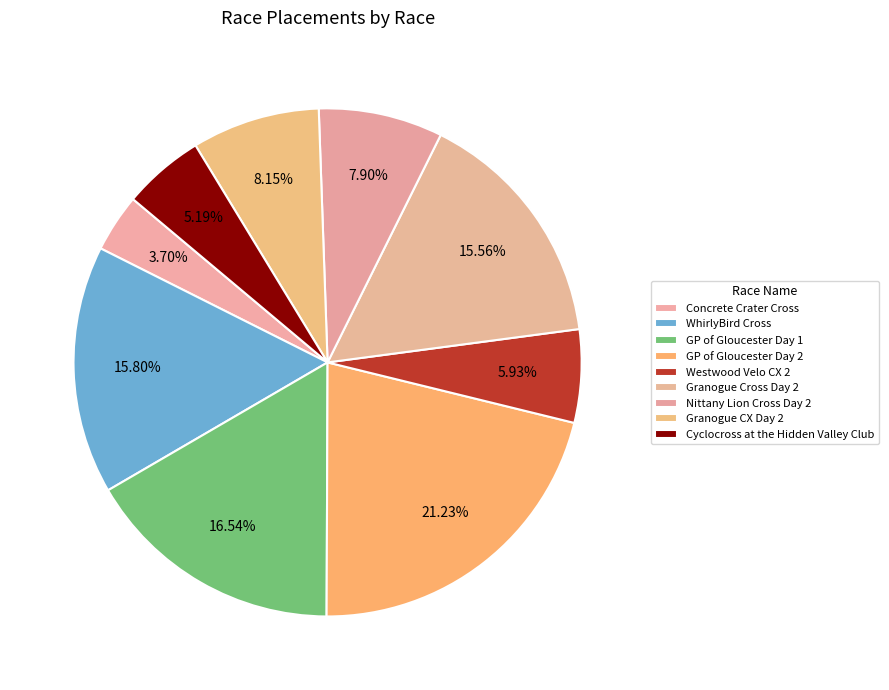

What is the largest slice in the pie chart?

GP of Gloucester Day 2